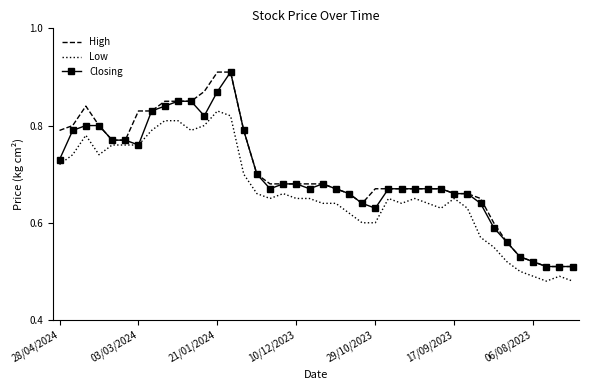

What are all the series names shown in the legend?

High, Low, Closing